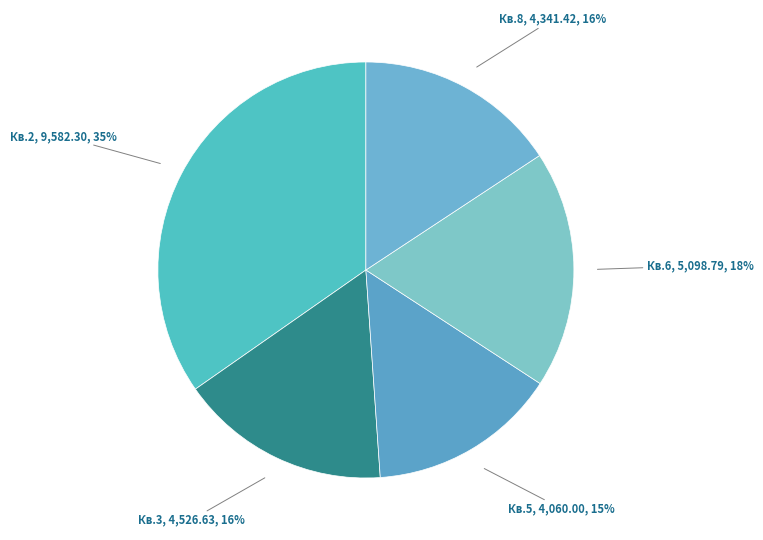

How many slices are in this pie chart?

5